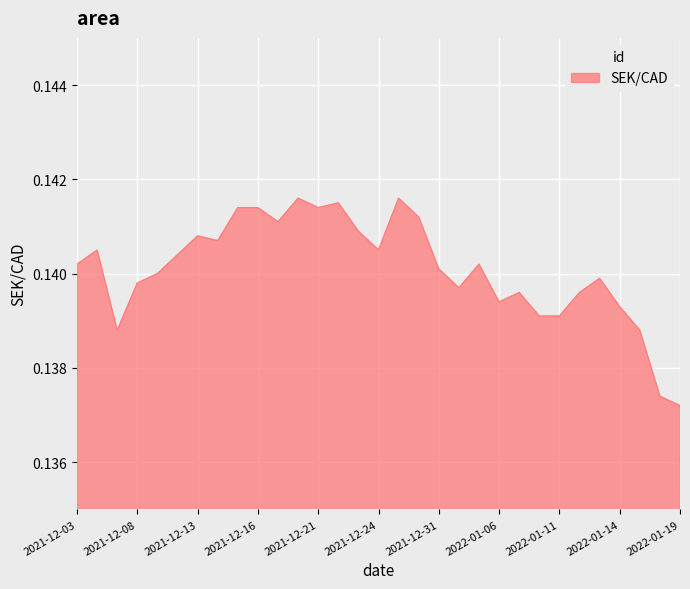

Rank the categories by value from highest to lowest.

2021-12-20, 2021-12-29, 2021-12-22, 2021-12-15, 2021-12-16, 2021-12-21, 2021-12-30, 2021-12-17, 2021-12-23, 2021-12-13, 2021-12-14, 2021-12-06, 2021-12-24, 2021-12-10, 2021-12-03, 2022-01-05, 2021-12-31, 2021-12-09, 2022-01-13, 2021-12-08, 2022-01-04, 2022-01-07, 2022-01-12, 2022-01-06, 2022-01-14, 2022-01-10, 2022-01-11, 2021-12-07, 2022-01-17, 2022-01-18, 2022-01-19